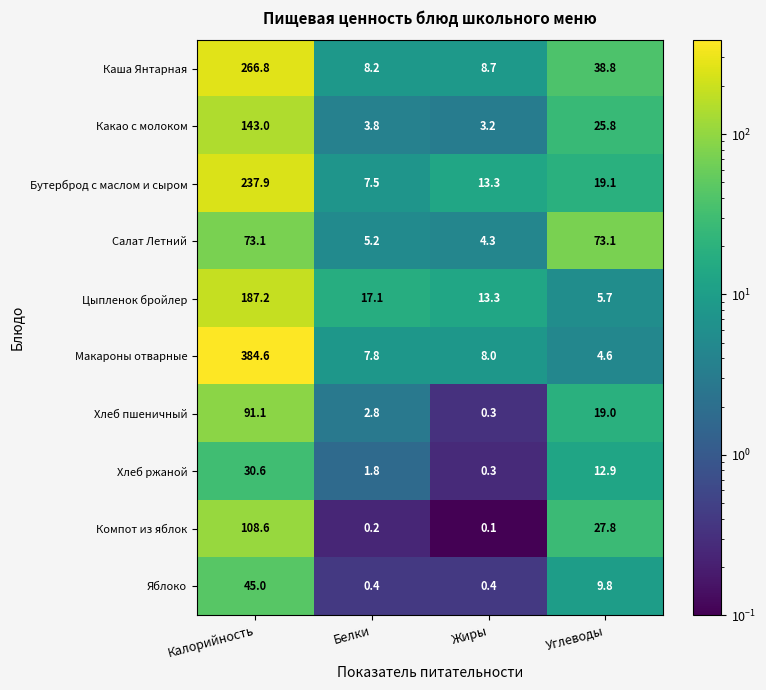

What is the lowest value of the Хлеб ржаной series?

0.3